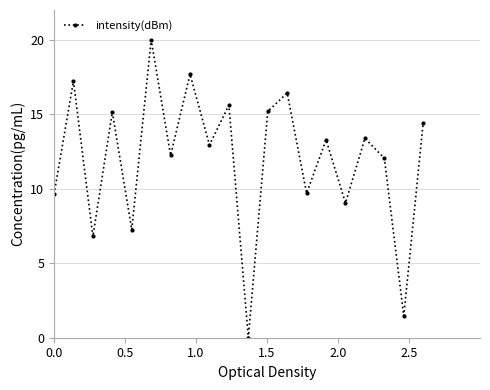

What is the difference between the second highest and second lowest values?

16.2